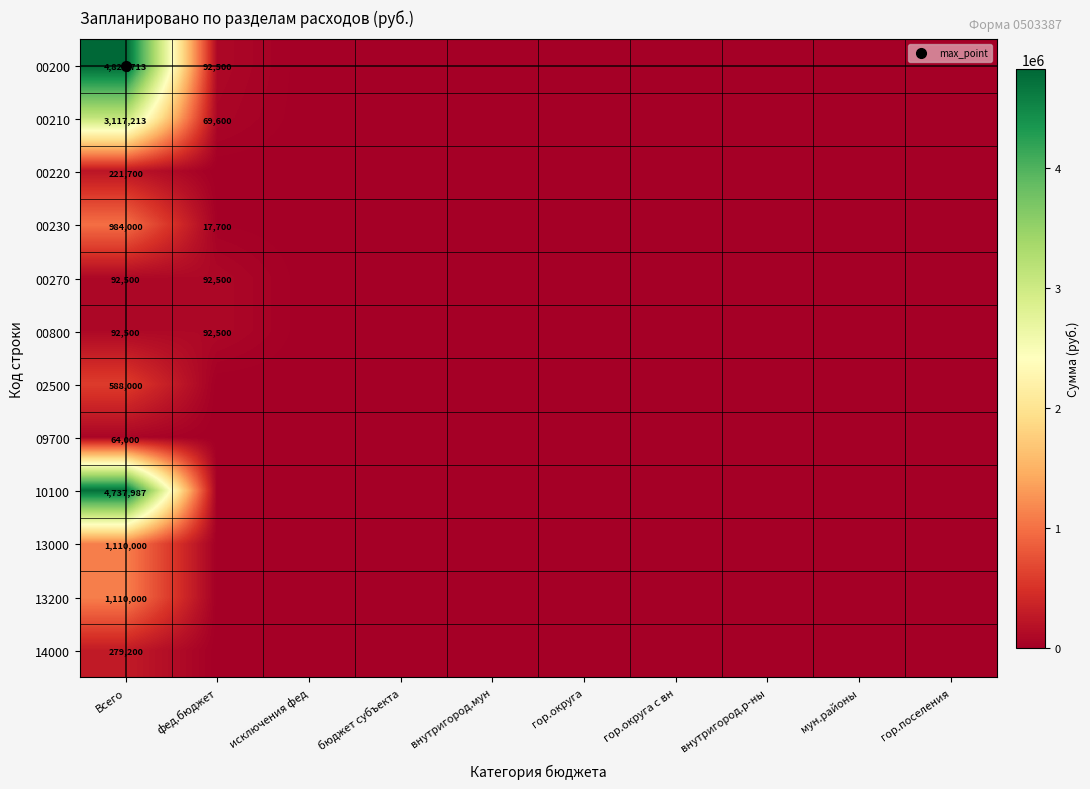

Rank the series by their maximum value, from lowest to highest.

09700, 00270, 00800, 00220, 14000, 02500, 00230, 13000, 13200, 00210, 10100, 00200